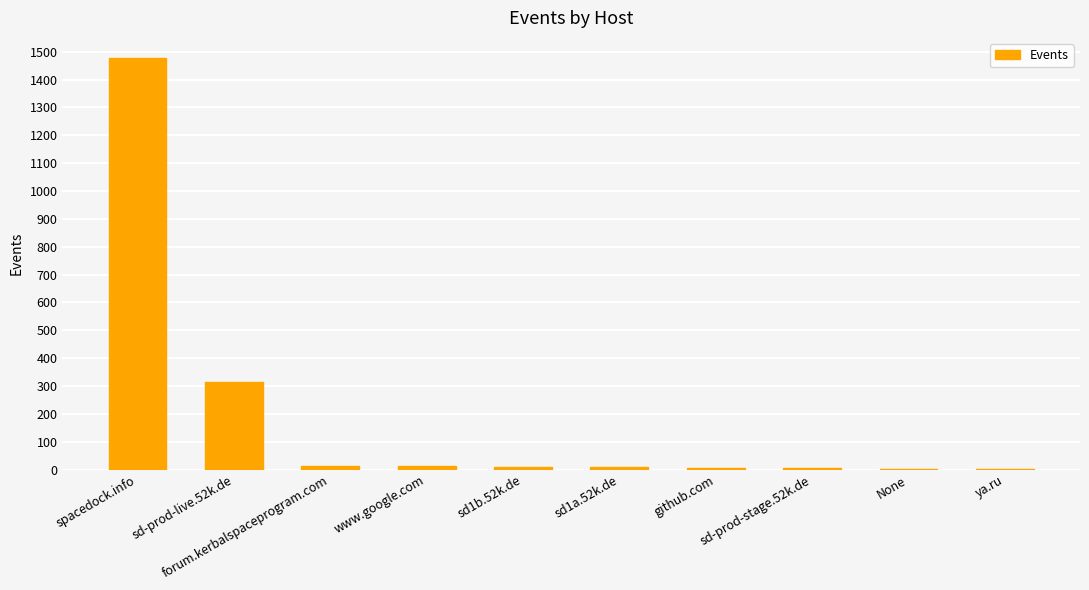

At which label is the value closest to 738?

sd-prod-live.52k.de